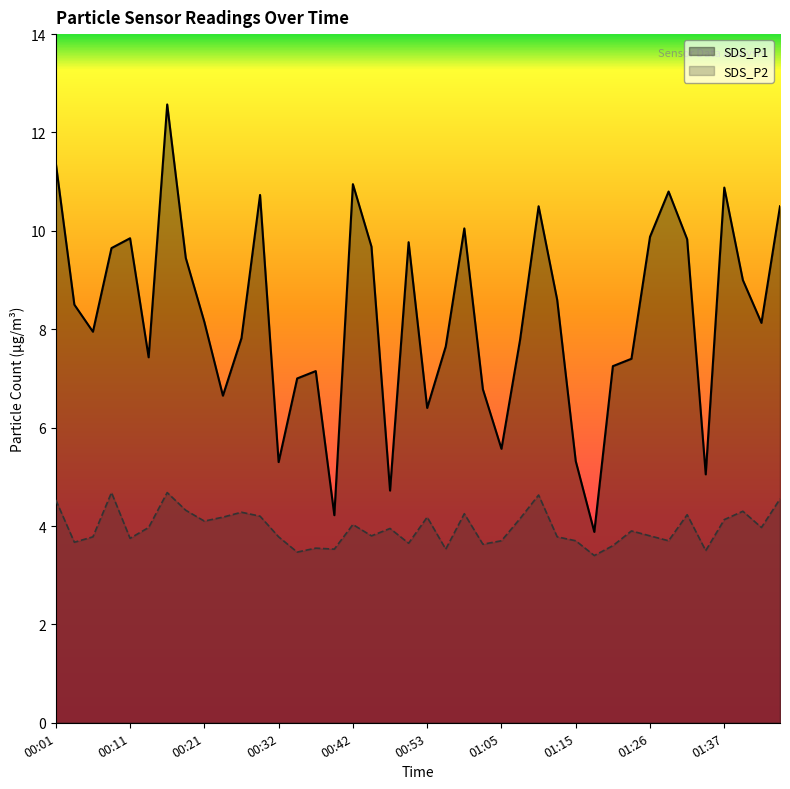

What is the maximum value shown in the chart?

12.6